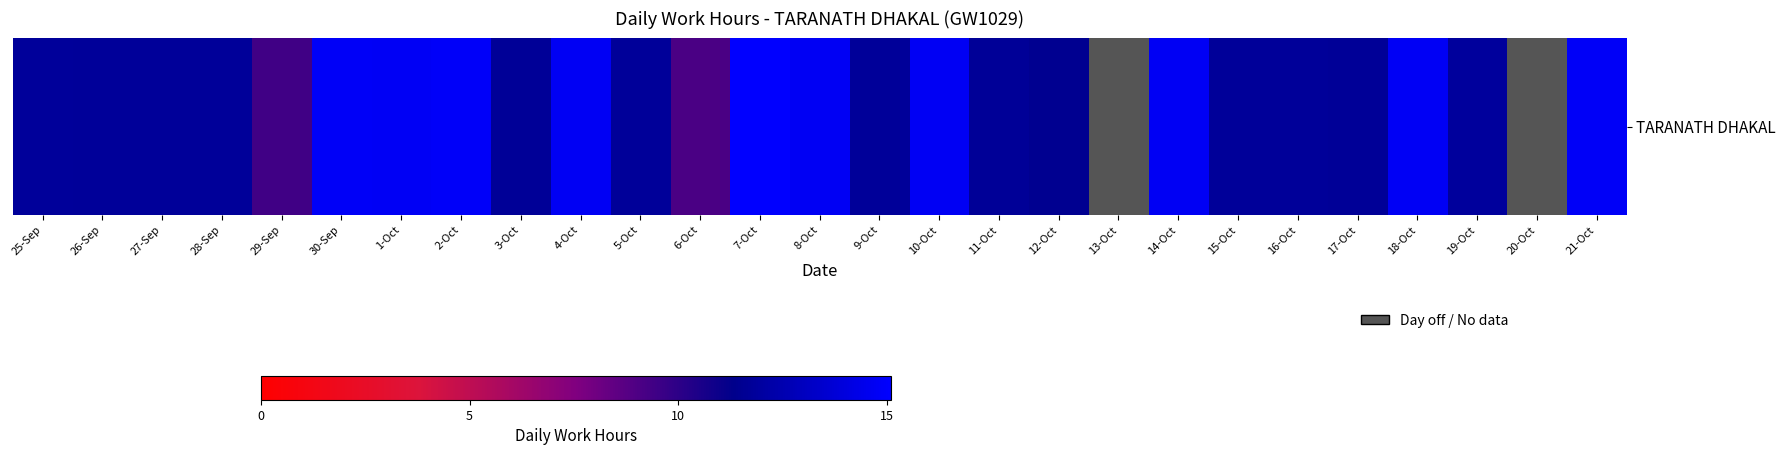

Approximately how many times larger is the value at 27-Sep compared to 25-Sep?

1.0